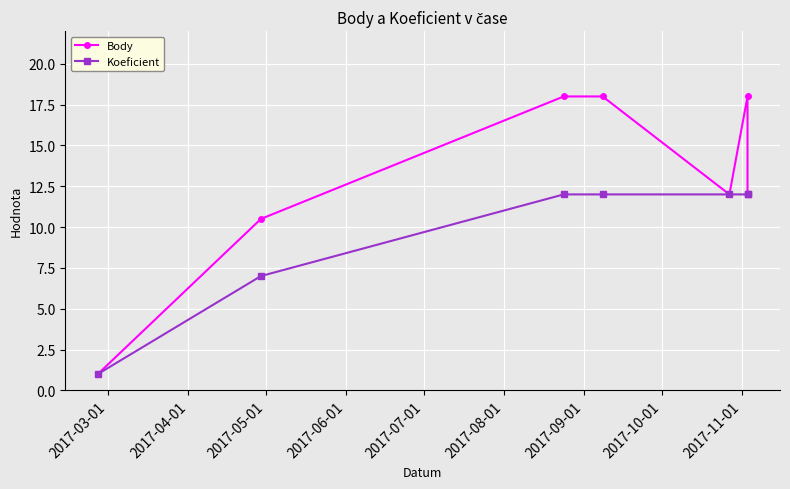

What is the average value of the Koeficient series?

9.7